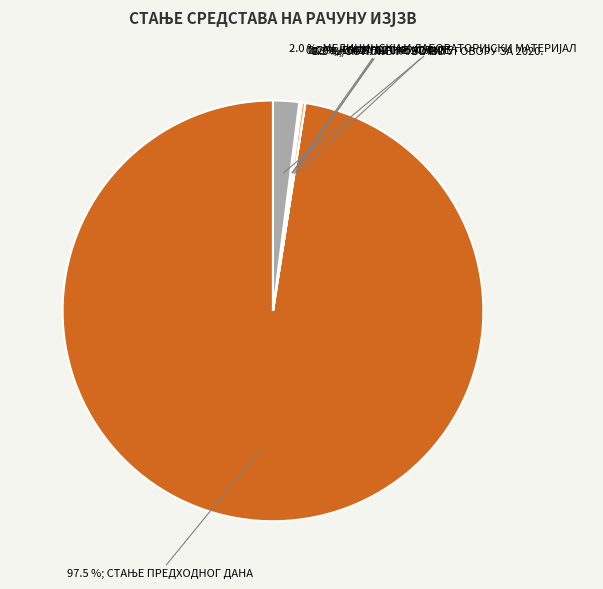

Does any single category account for the majority?

Yes